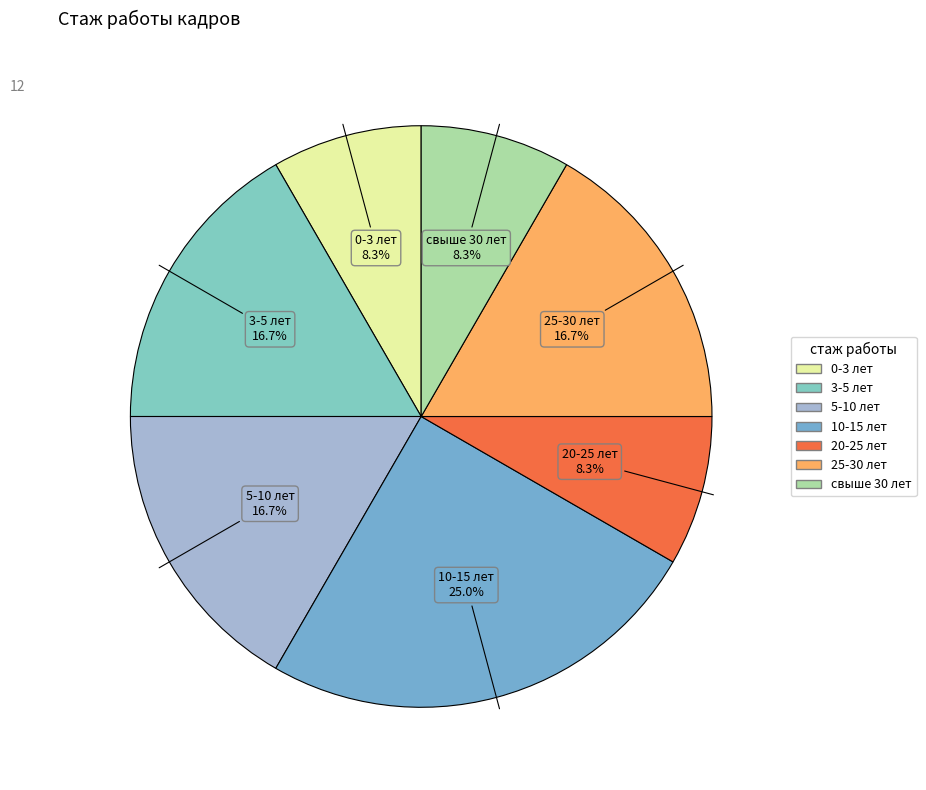

To the nearest percent, what is the average slice percentage?

14%